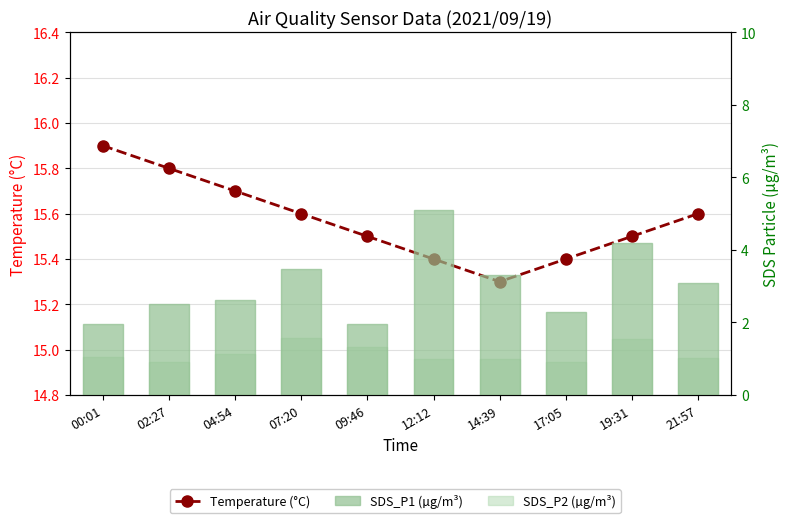

At which label does SDS_P1 (µg/m³) reach its peak?

12:12